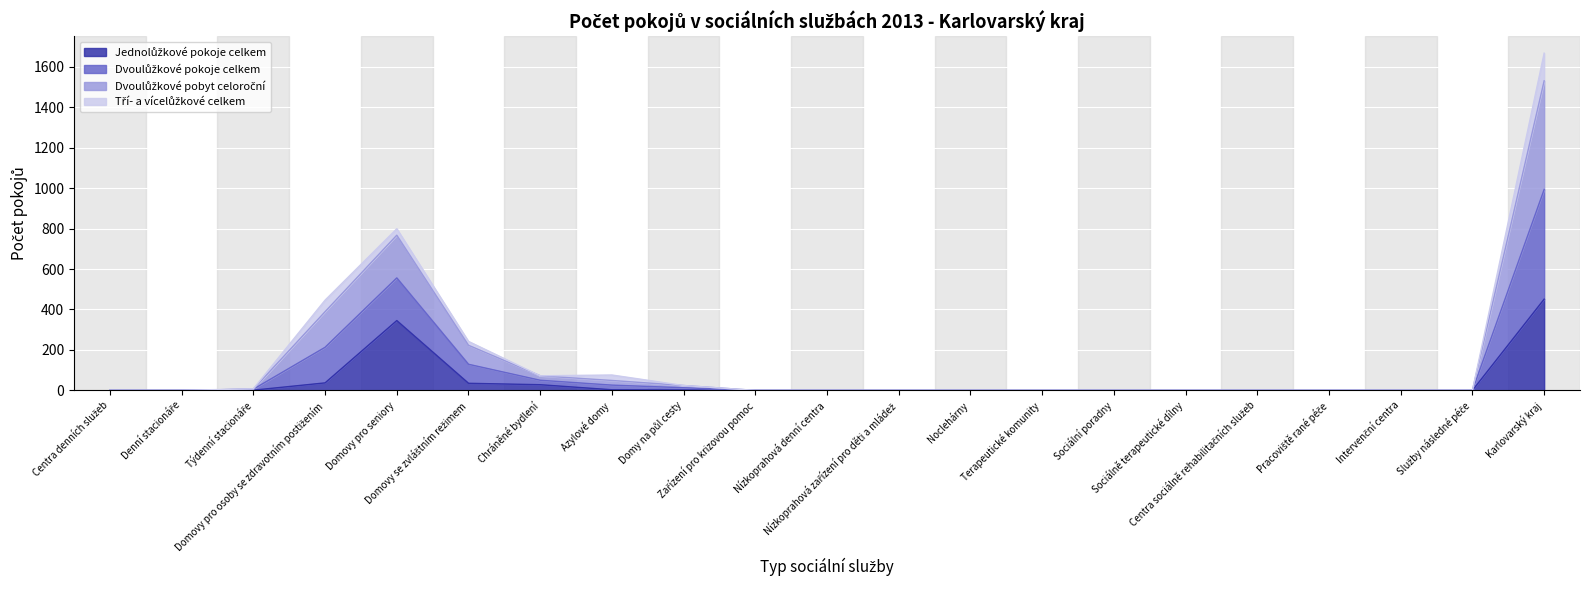

Between Azylové domy and Sociální poradny, which series saw the biggest shift?

Dvoulůžkové pokoje celkem